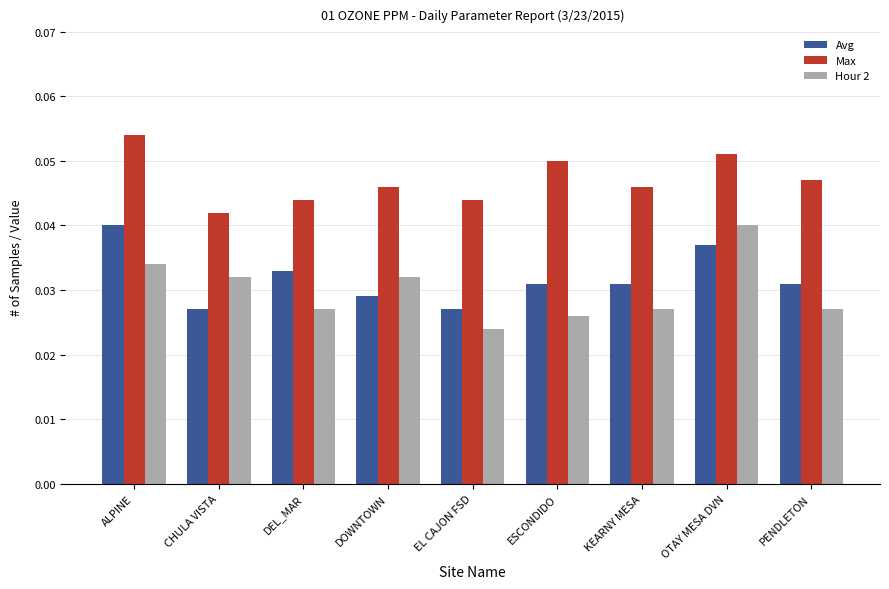

At ESCONDIDO, list the series in order from largest to smallest.

Max, Avg, Hour 2